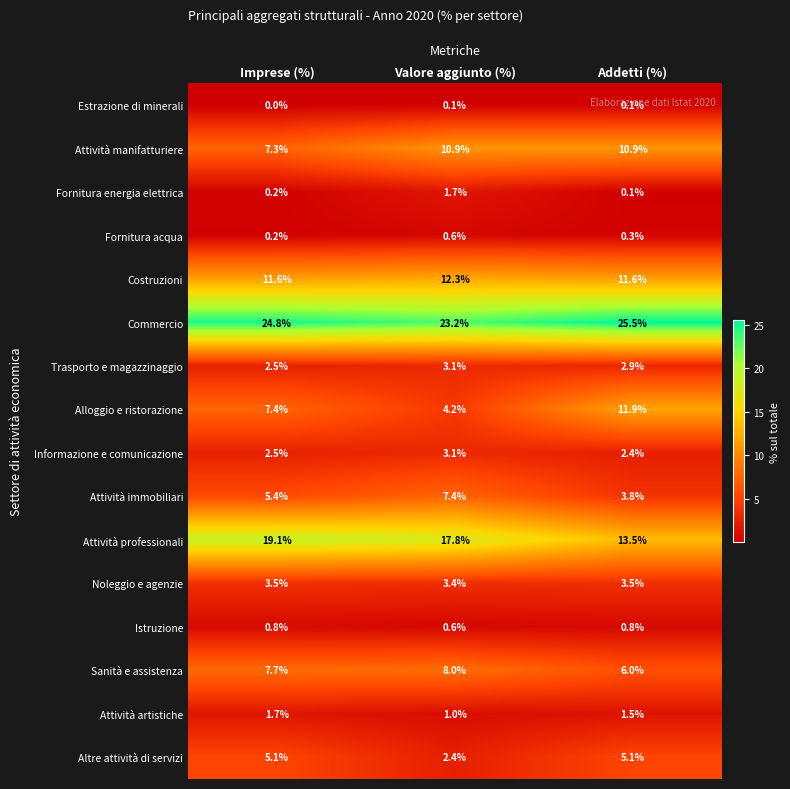

Count the number of data series in this chart.

16